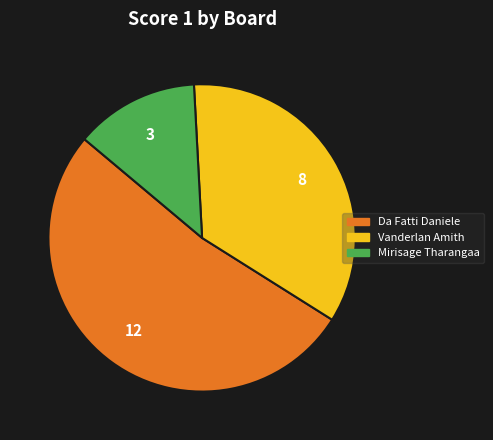

Does any single category account for the majority?

Yes